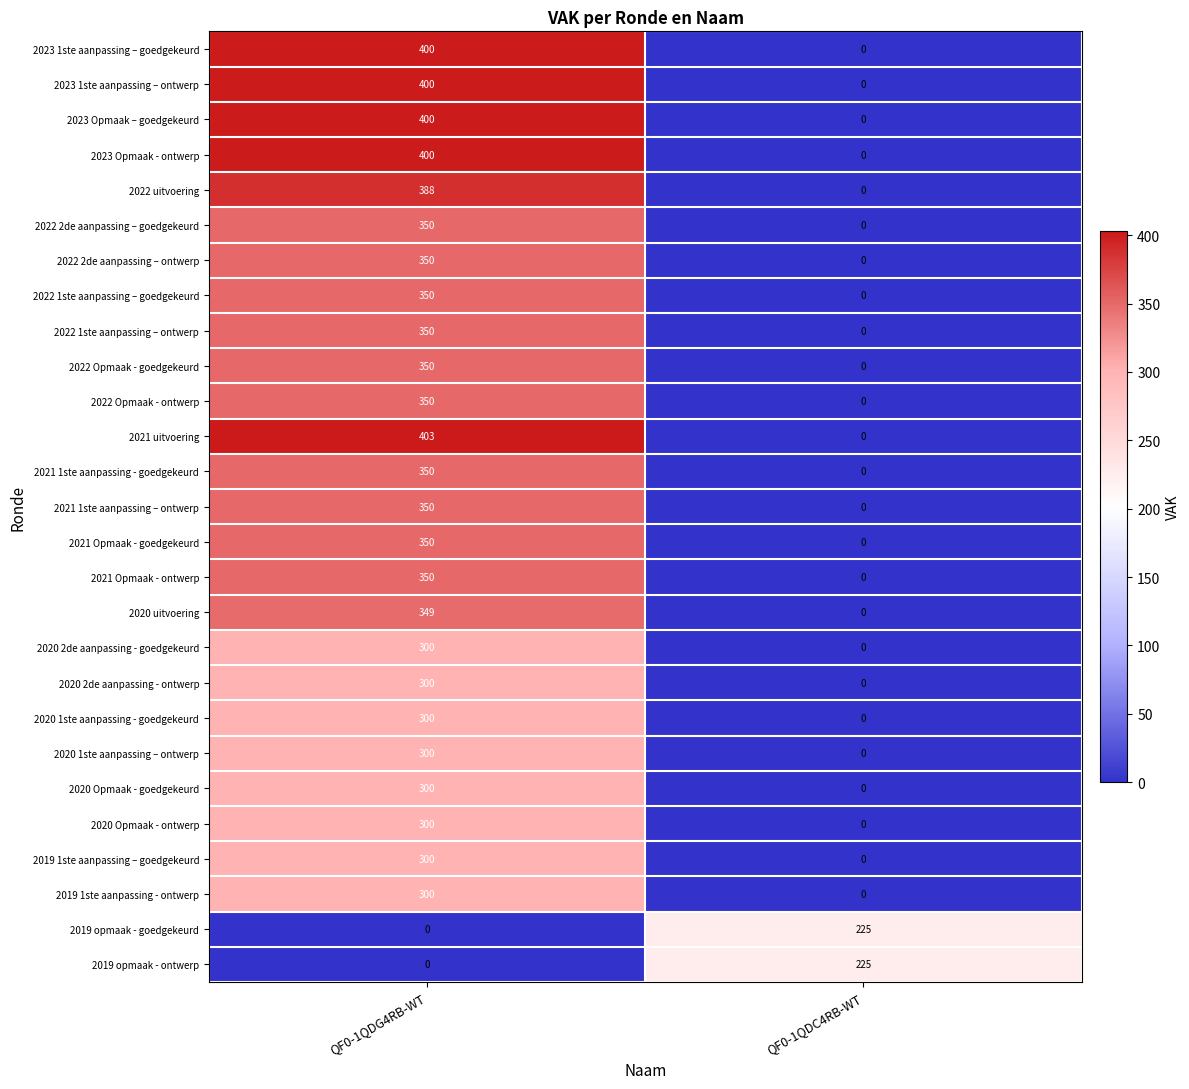

What is the sum of the 2020 uitvoering values at QF0-1QDG4RB-WT and QF0-1QDC4RB-WT?

349